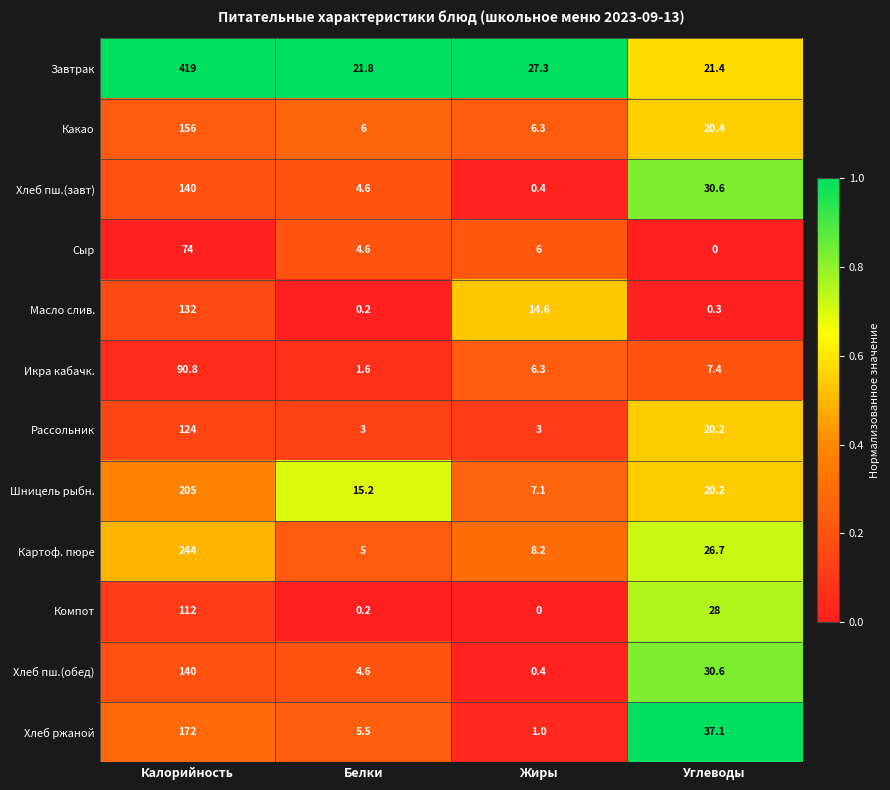

What is the average value of the Хлеб ржаной series?

53.9